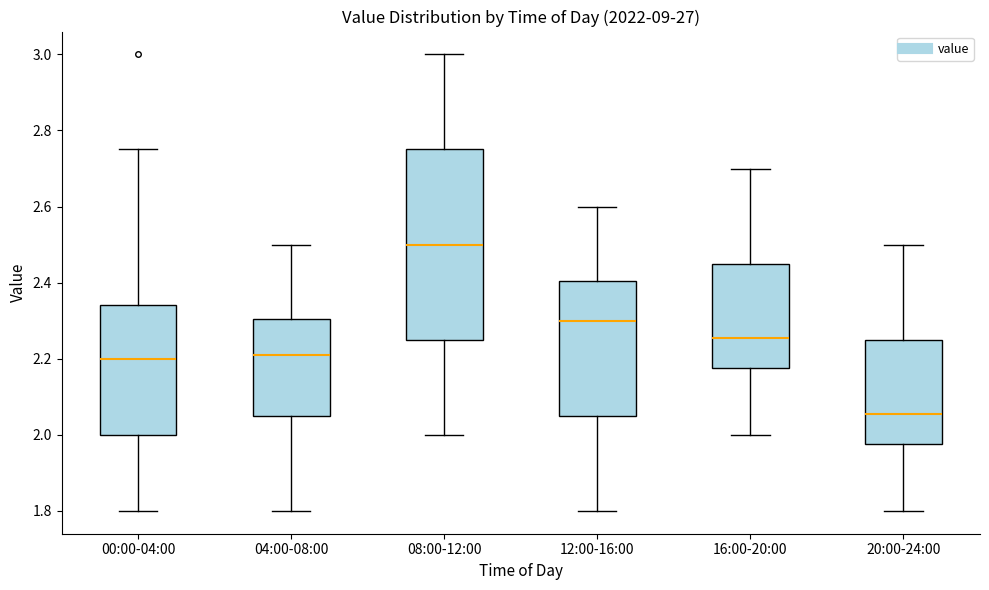

Which box has the lowest median line?

20:00-24:00